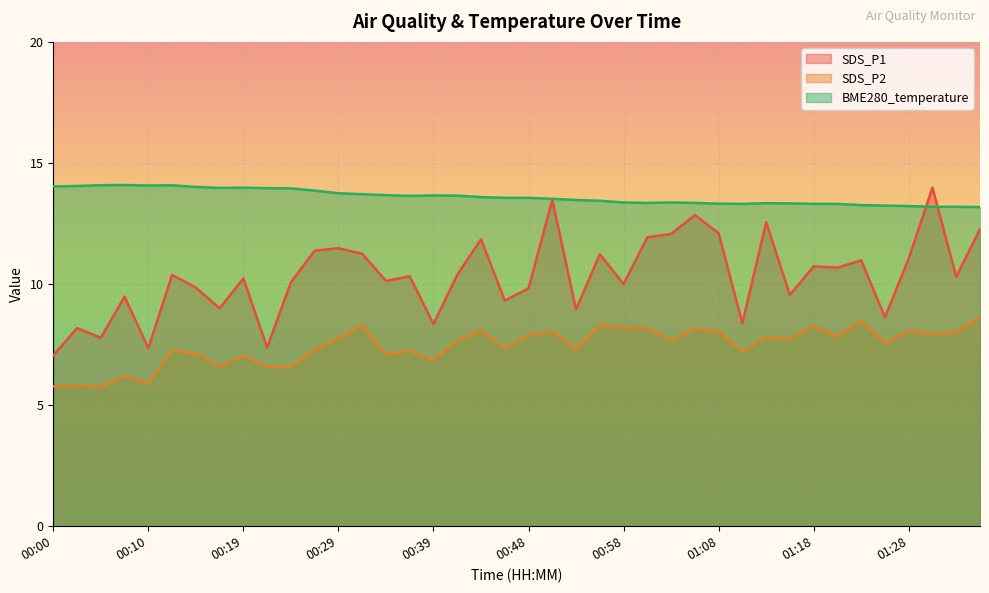

Does the chart display data point markers on the line(s)?

No